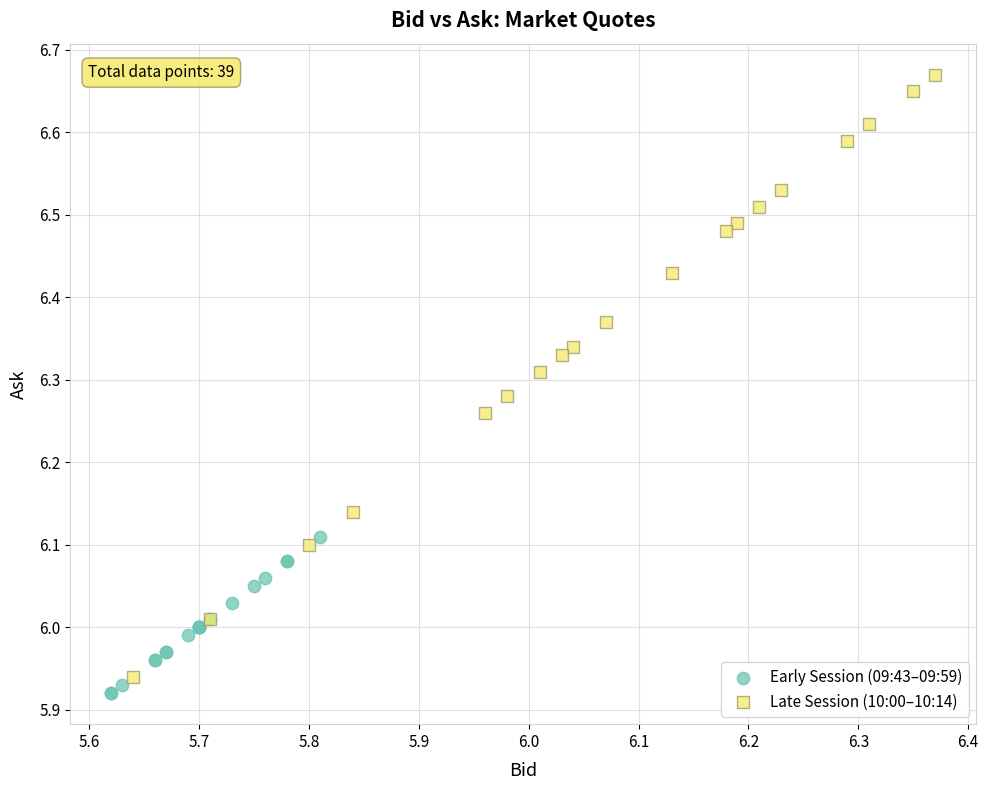

Which series has the widest spread of Y values?

Late Session (10:00–10:14)